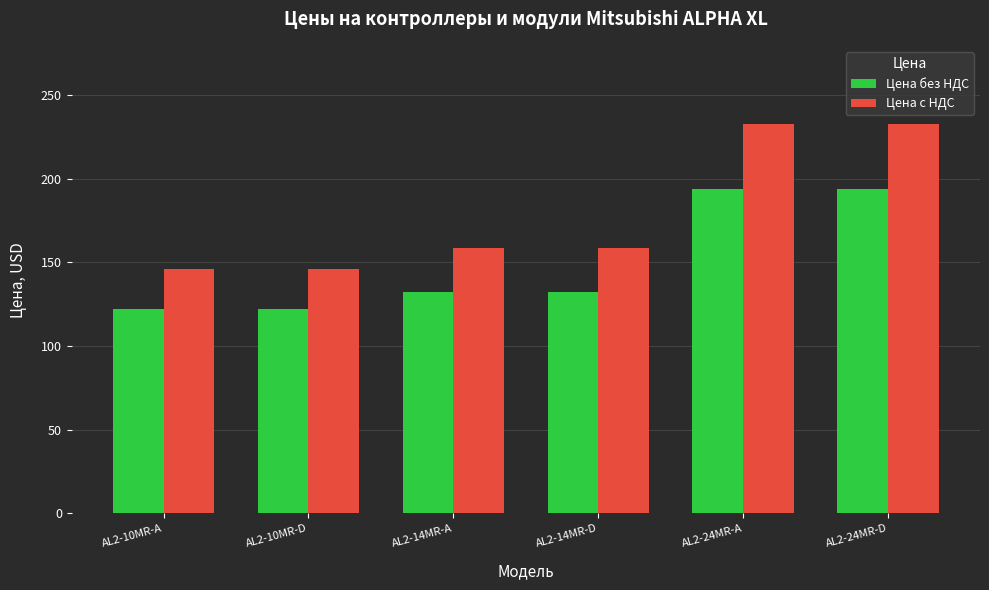

What is the difference between the highest and lowest values at AL2-10MR-D?

24.4